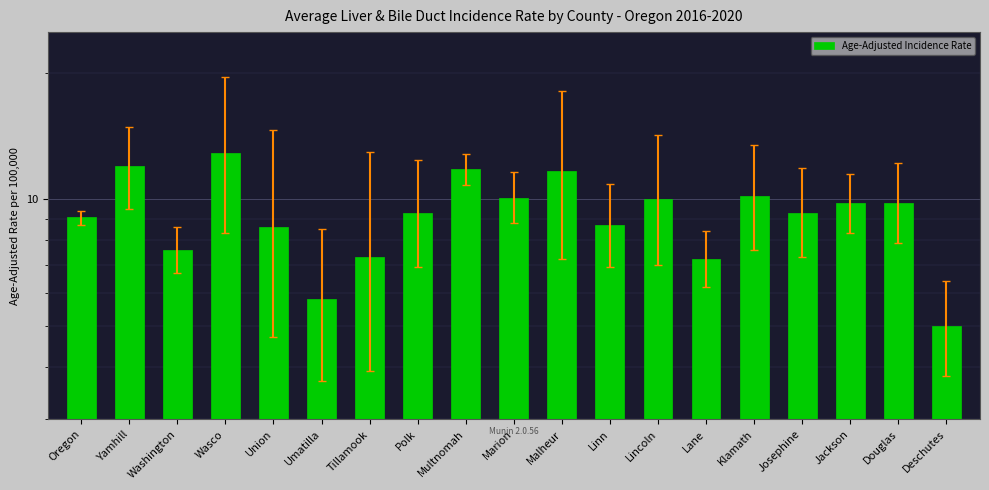

Rank the categories by value from lowest to highest.

Deschutes, Umatilla, Lane, Tillamook, Washington, Union, Linn, Oregon, Polk, Josephine, Jackson, Douglas, Lincoln, Marion, Klamath, Malheur, Multnomah, Yamhill, Wasco